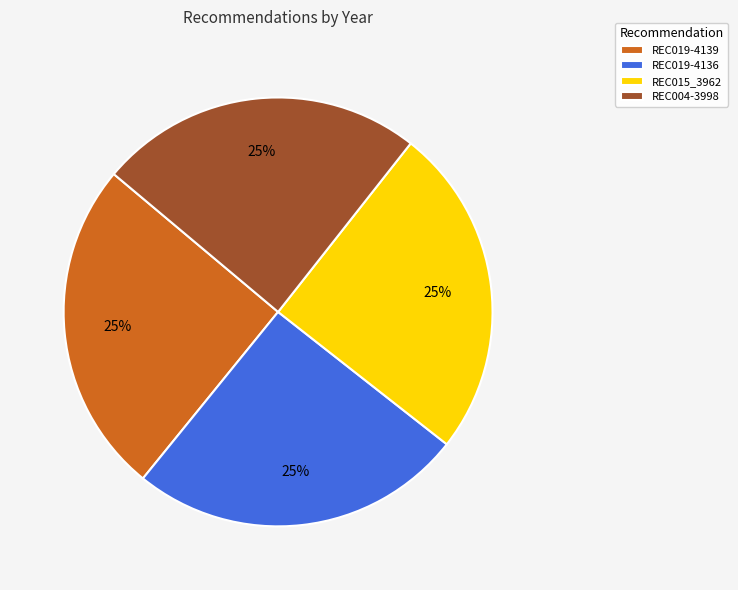

True or false: REC015_3962 accounts for 34% of the total.

False